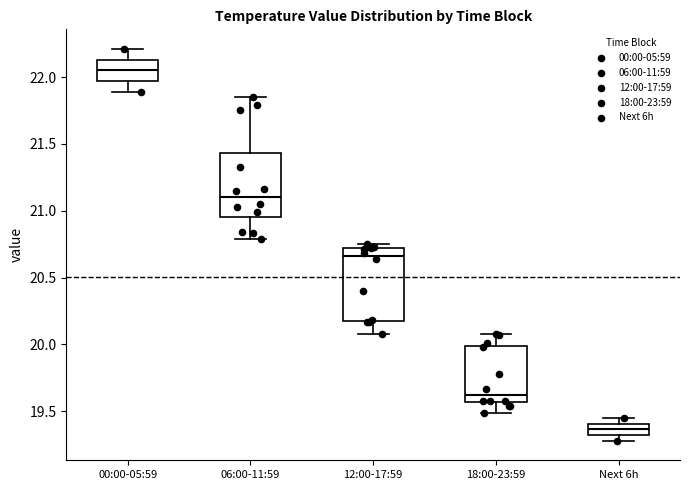

Where does the median line of the box for 18:00-23:59 sit on the y-axis? The values are not printed on the chart, so give them approximately, as read against the axis.

19.65